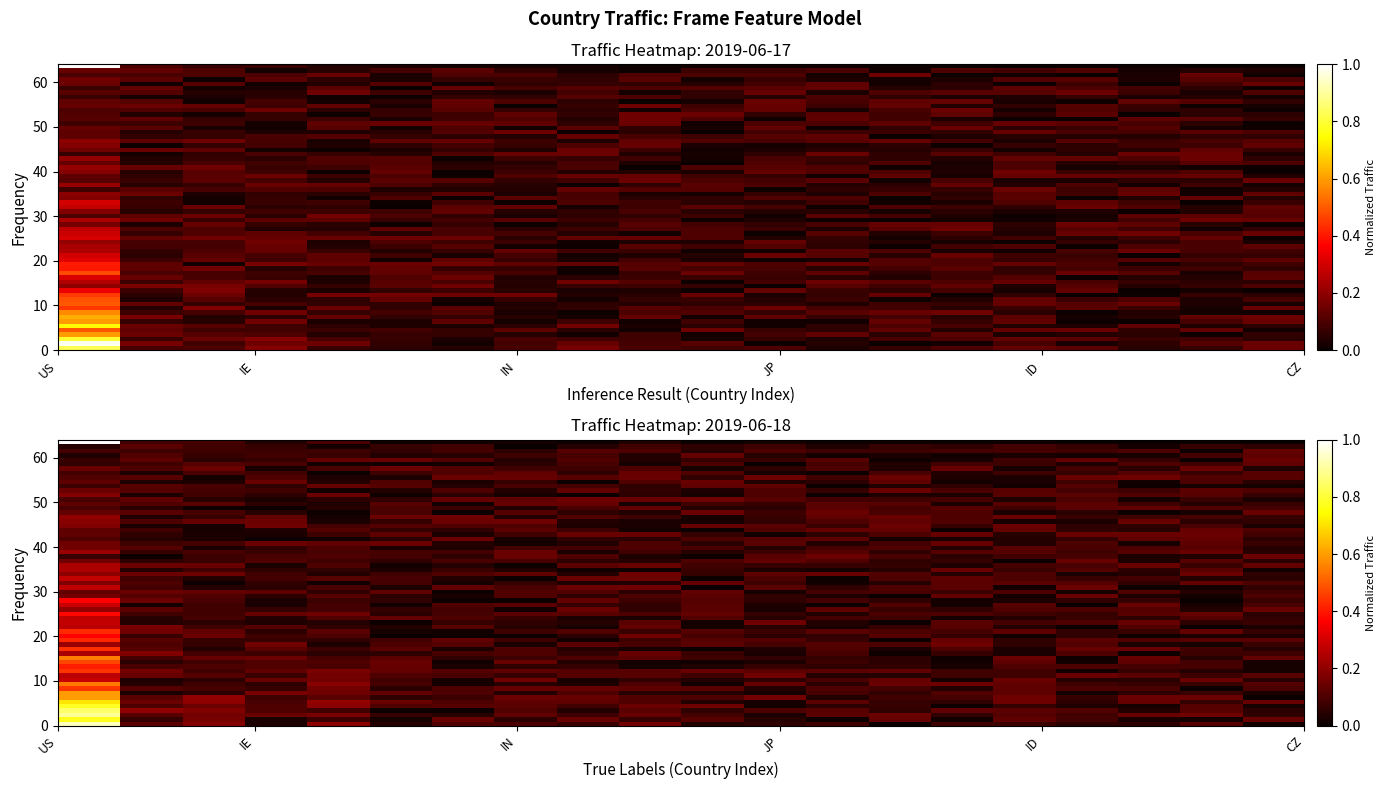

List the series in order of their overall mean, lowest first.

2019-06-17, 2019-06-18